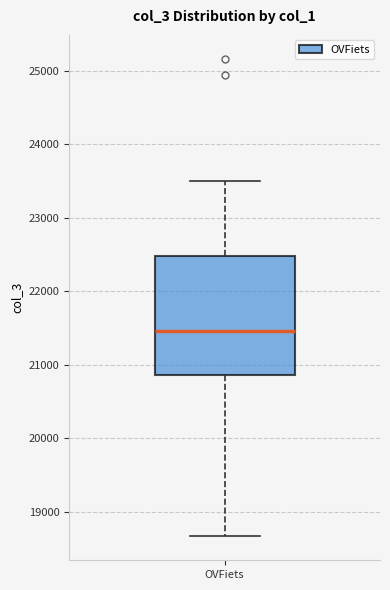

Where does the lower whisker of the box for OVFiets end on the y-axis? The values are not printed on the chart, so give them approximately, as read against the axis.

18700